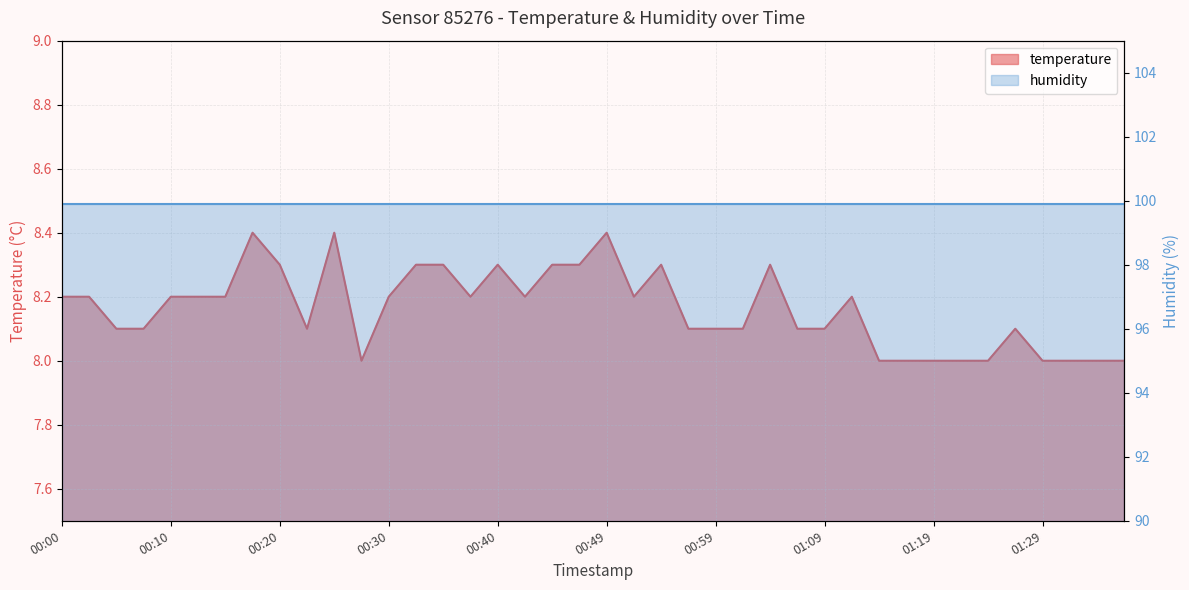

What is the difference between the values at 01:34 and 00:40?

0.3